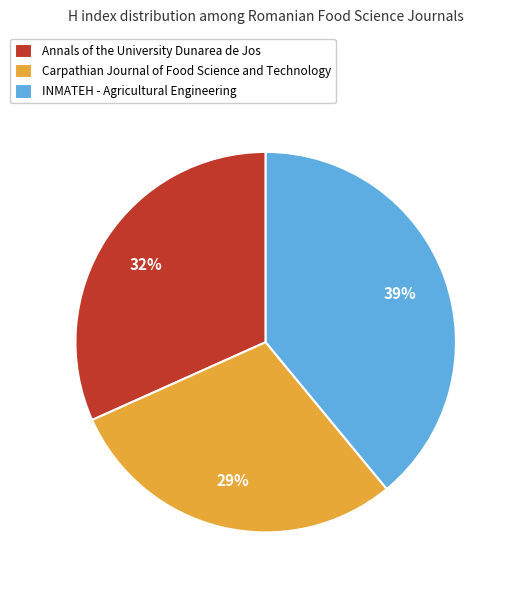

True or false: INMATEH - Agricultural Engineering accounts for 39% of the total.

True